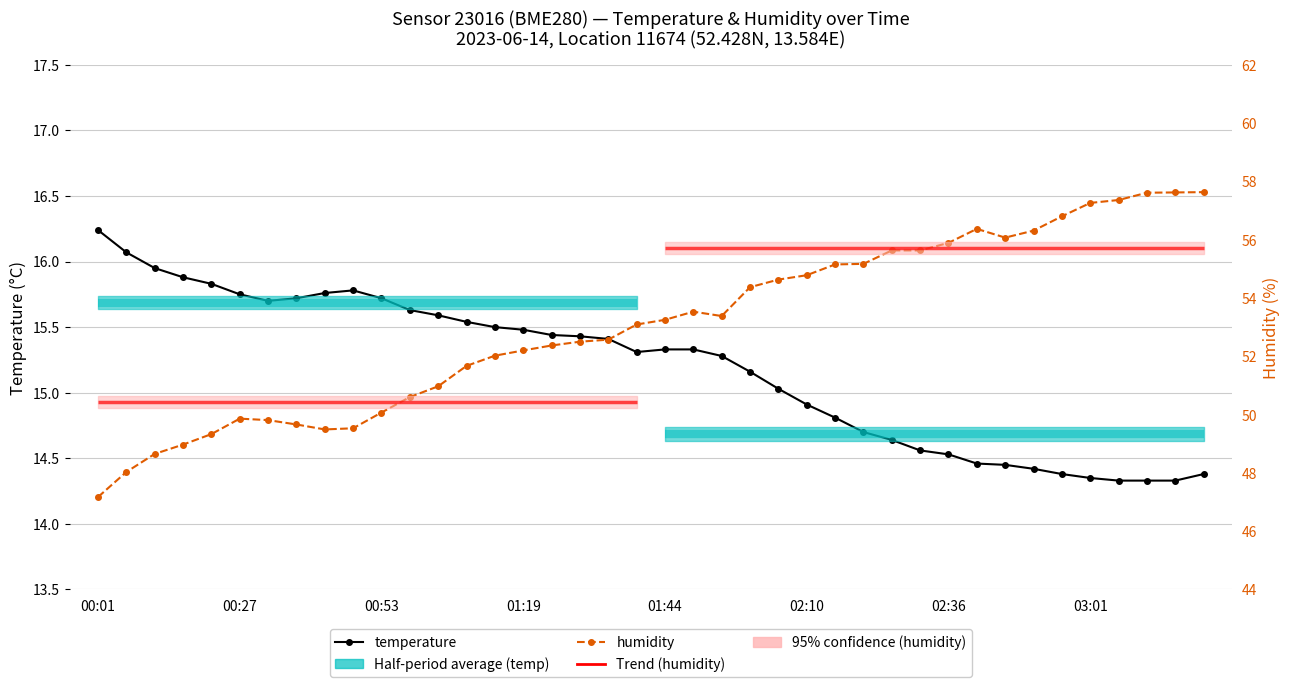

List the series in order of their peak value, lowest first.

temperature, humidity